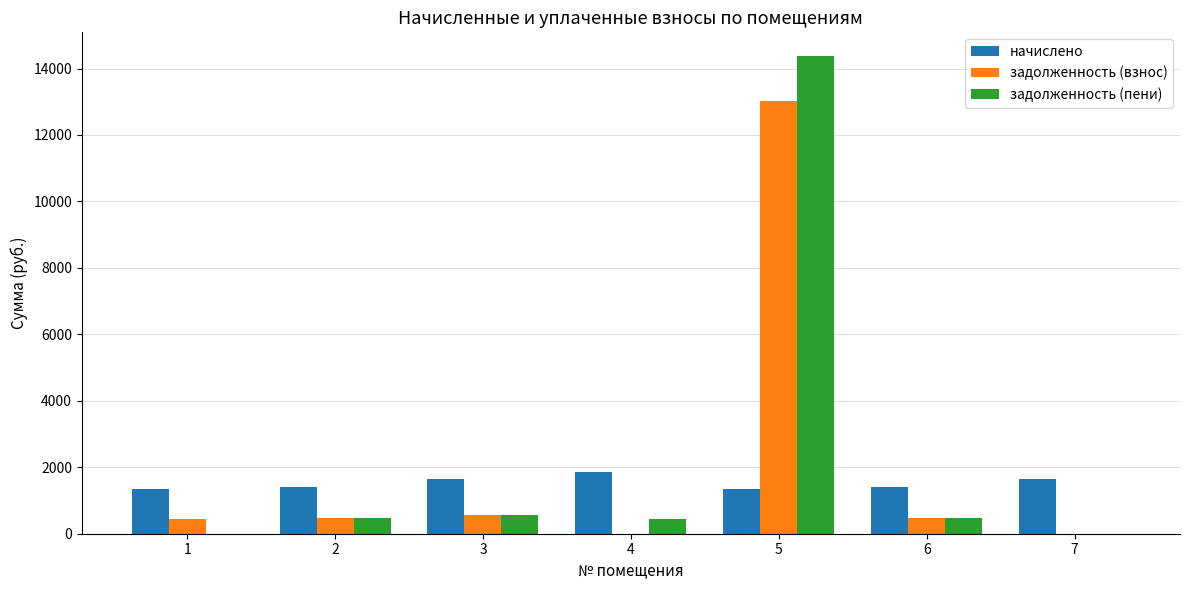

What is the maximum value shown in the chart?

14370.4